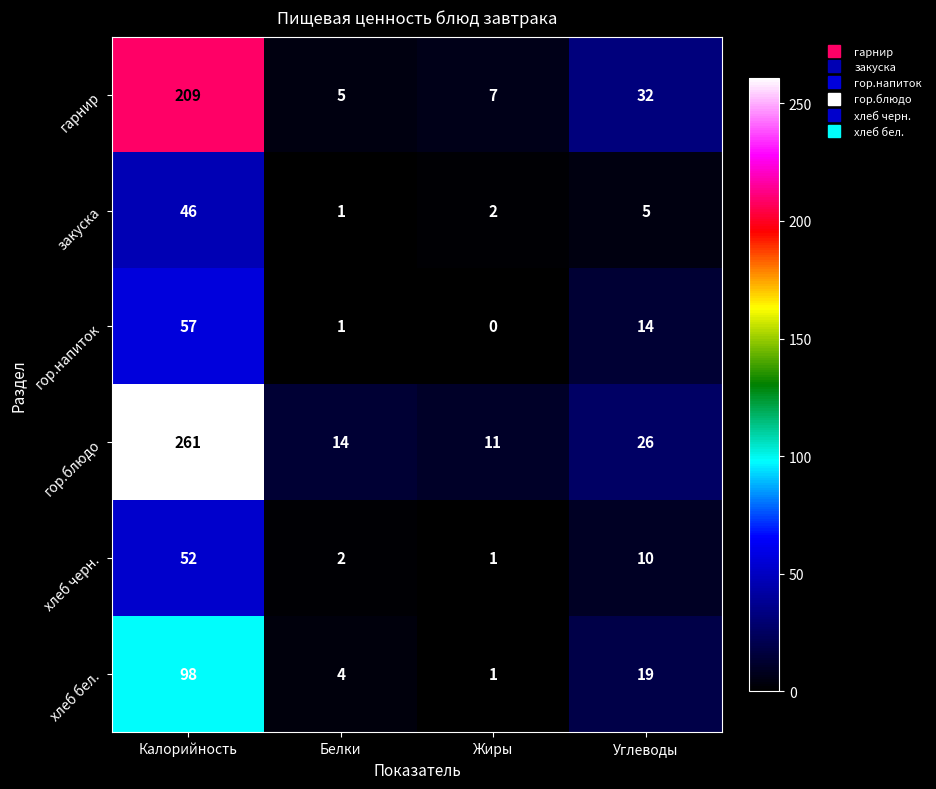

List the series in order of their peak value, highest first.

гор.блюдо, гарнир, хлеб бел., гор.напиток, хлеб черн., закуска